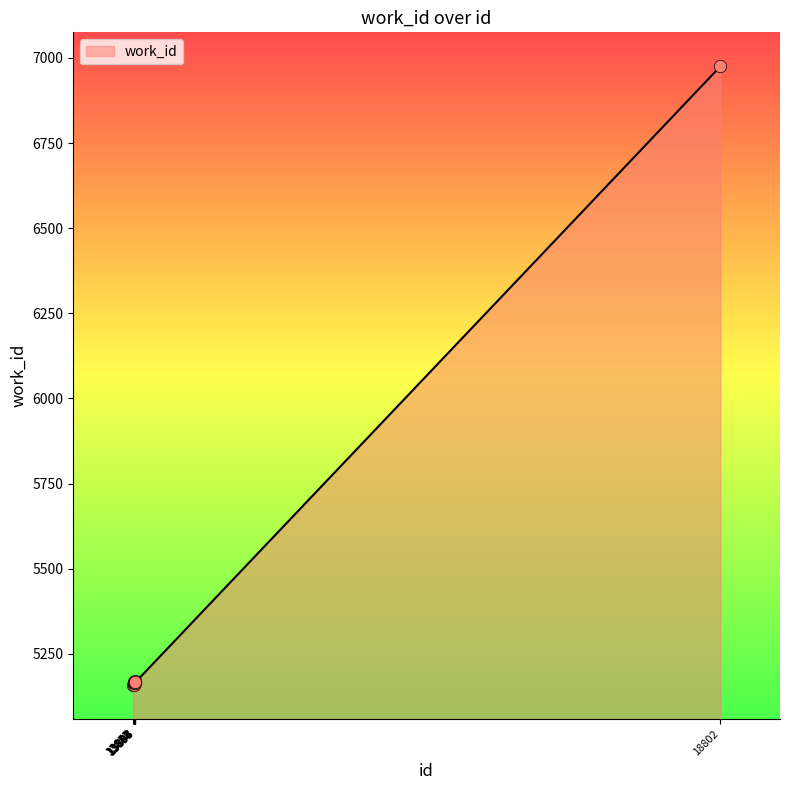

What is the change in value from 13895 to 18802?

+1806